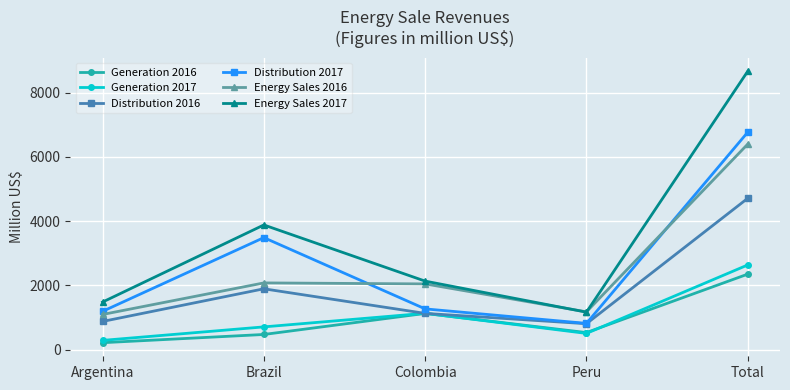

What is the difference between the second highest and minimum values in the Generation 2016 series?

911